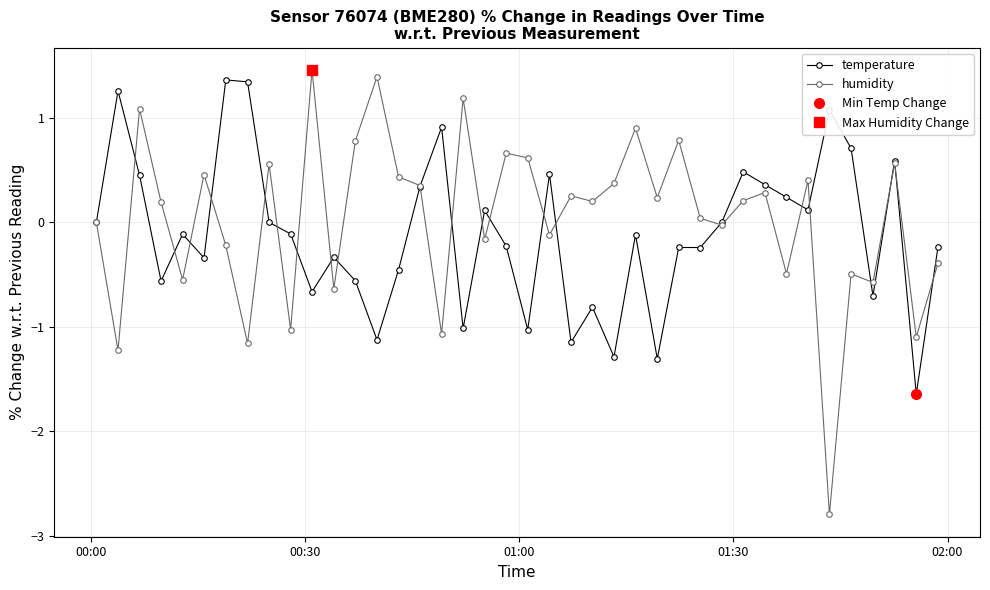

True or false: humidity has more than 1 points higher than both neighbors.

True